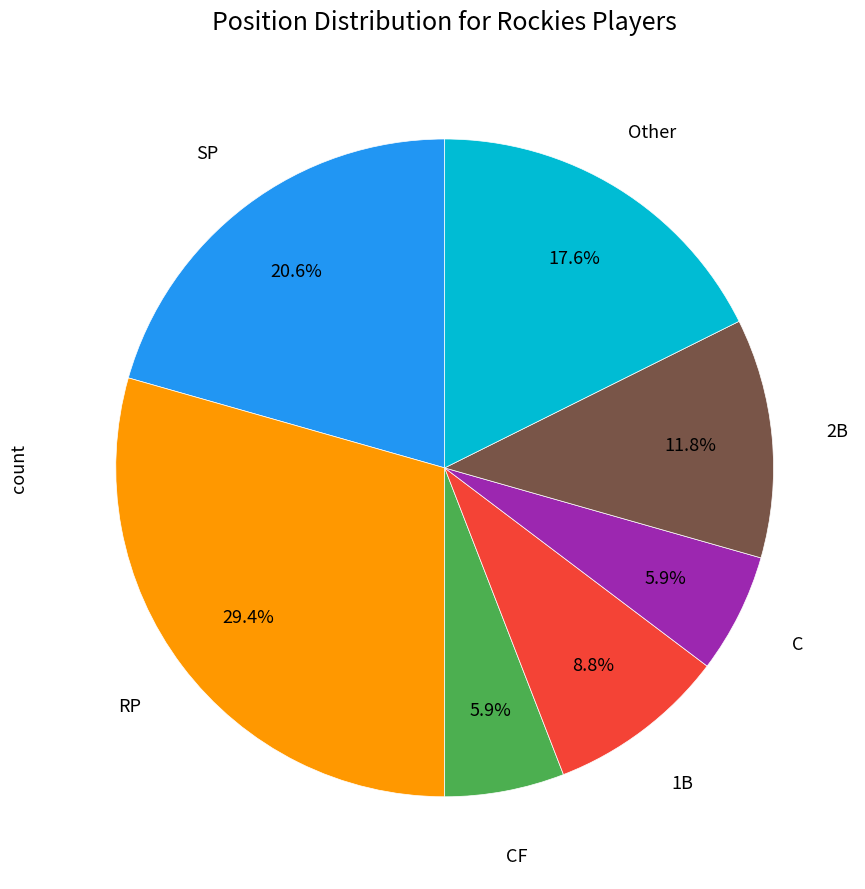

Which has a higher value, RP or 1B?

RP